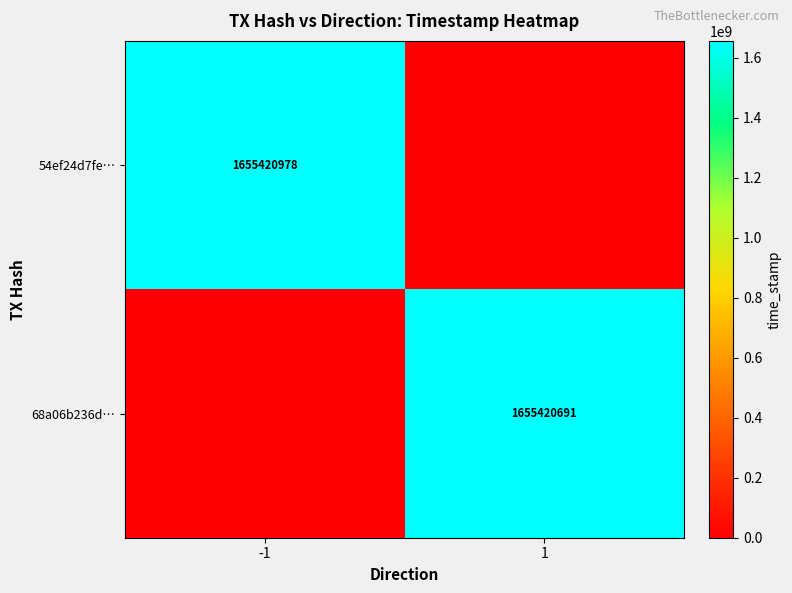

Is the value of 68a06b236d… at 1 greater than the value of 54ef24d7fe… at -1?

No